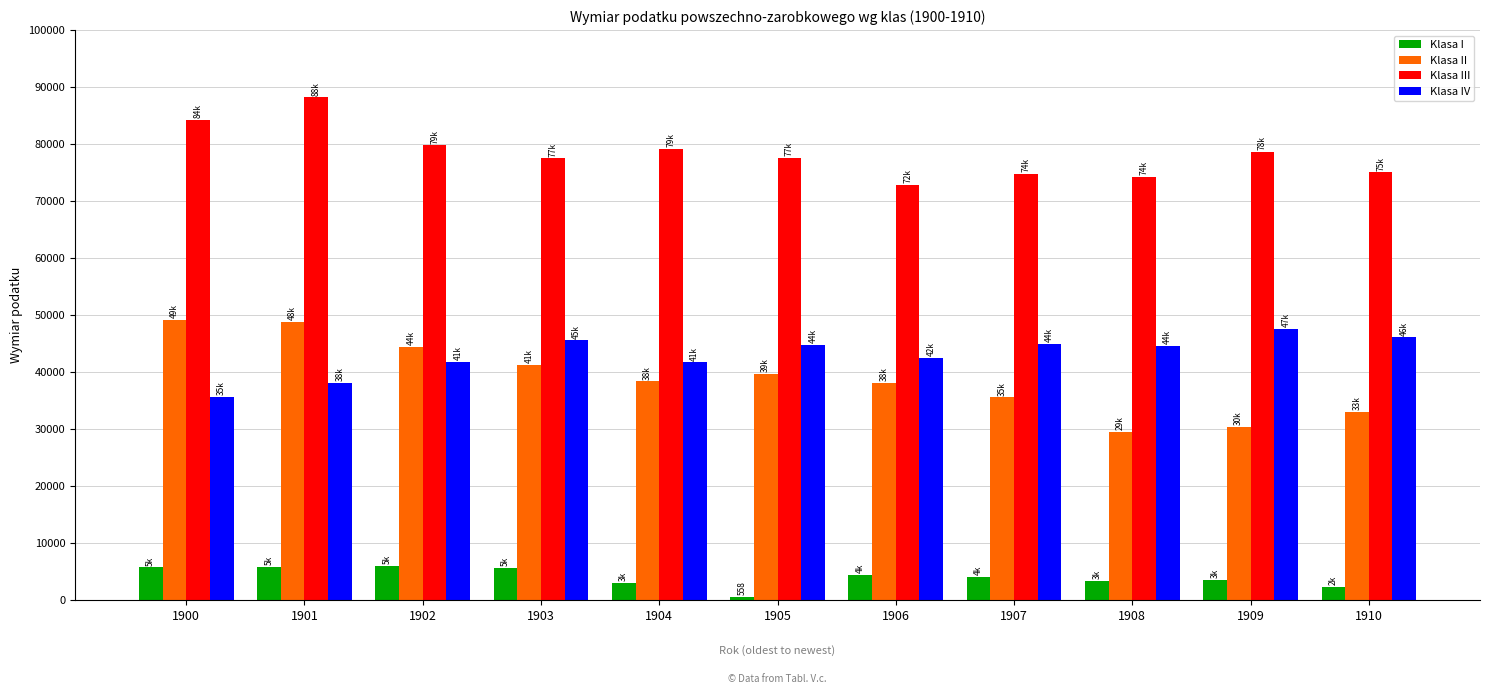

Which category has the highest value across all series?

1901